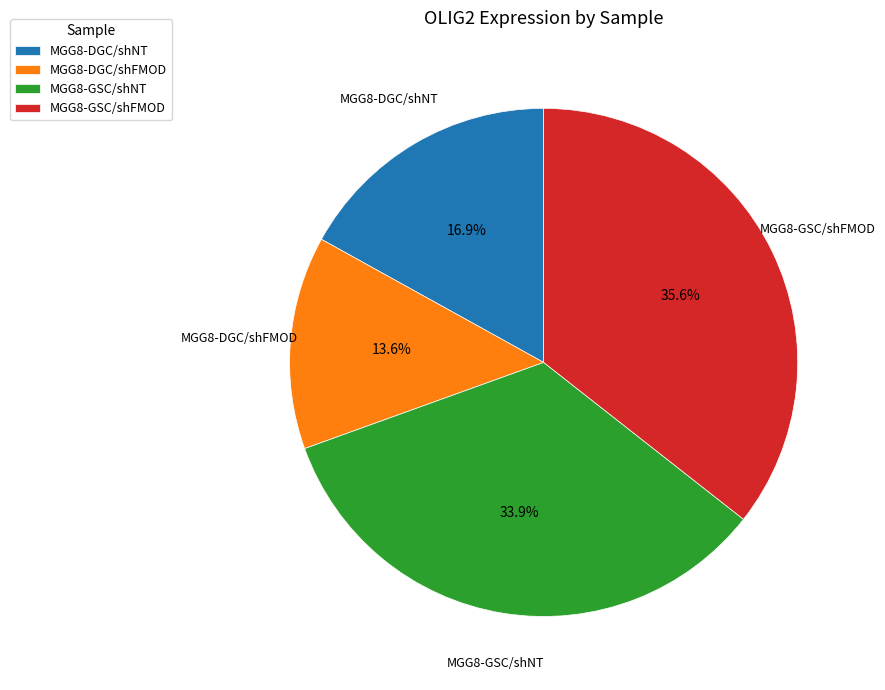

Which slice is the largest?

MGG8-GSC/shFMOD